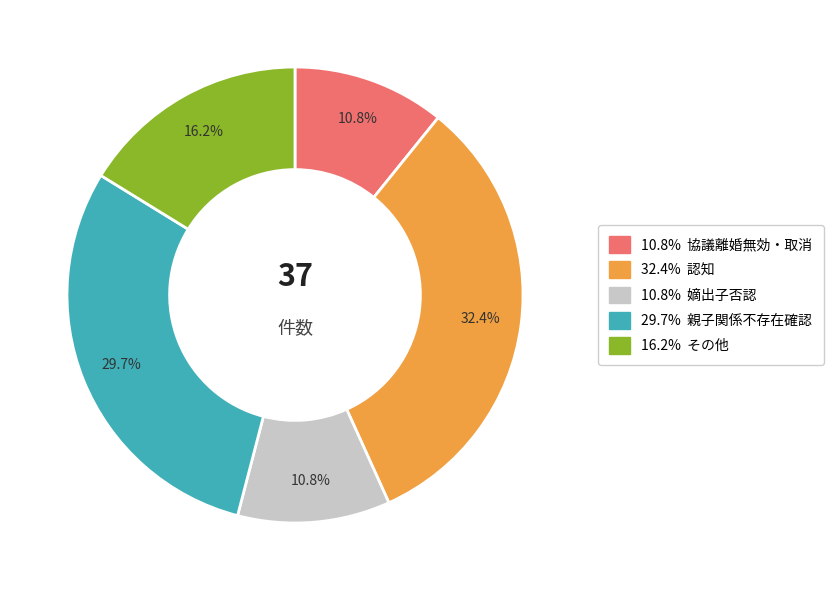

To the nearest percent, what is the difference between the largest and smallest slice percentages?

22%